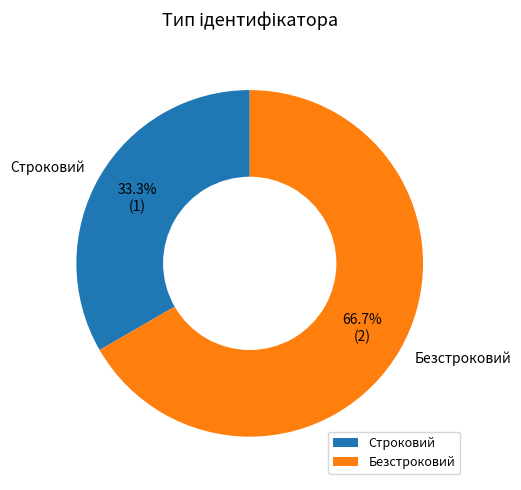

To the nearest percent, what is the difference between the Строковий and Безстроковий slice percentages?

33%